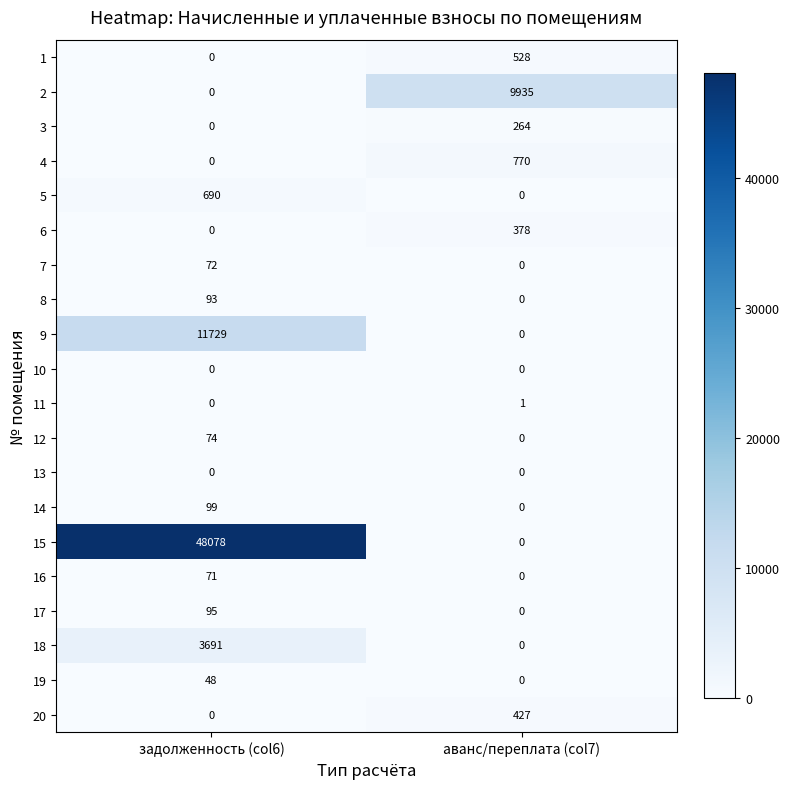

Which series has the widest spread of values?

15